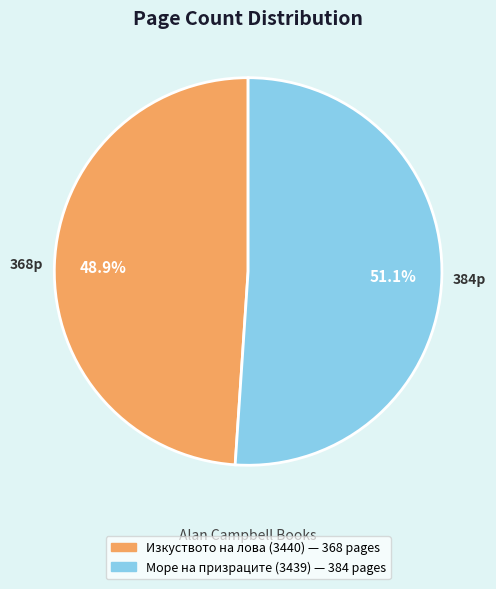

To the nearest percent, what is the average slice percentage?

50%